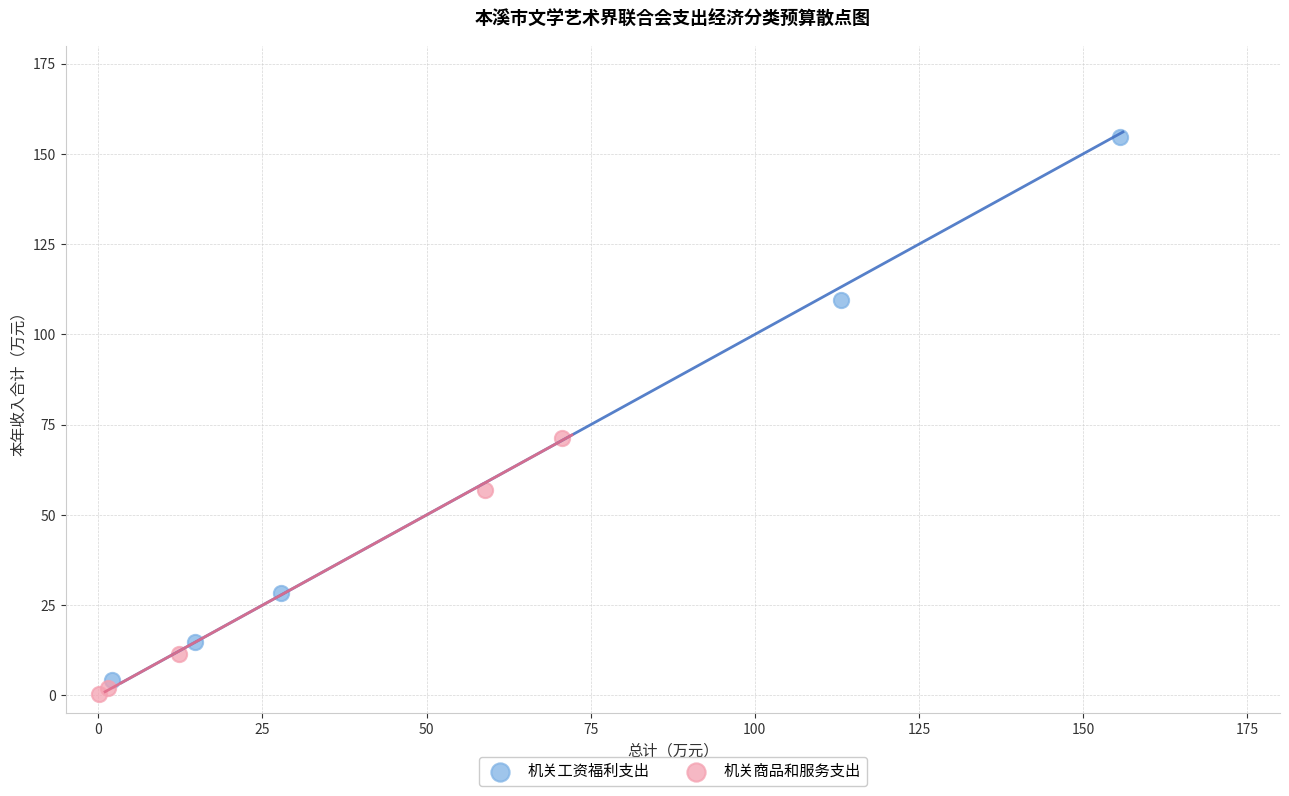

Which series has the largest Y range (max minus min)?

机关工资福利支出